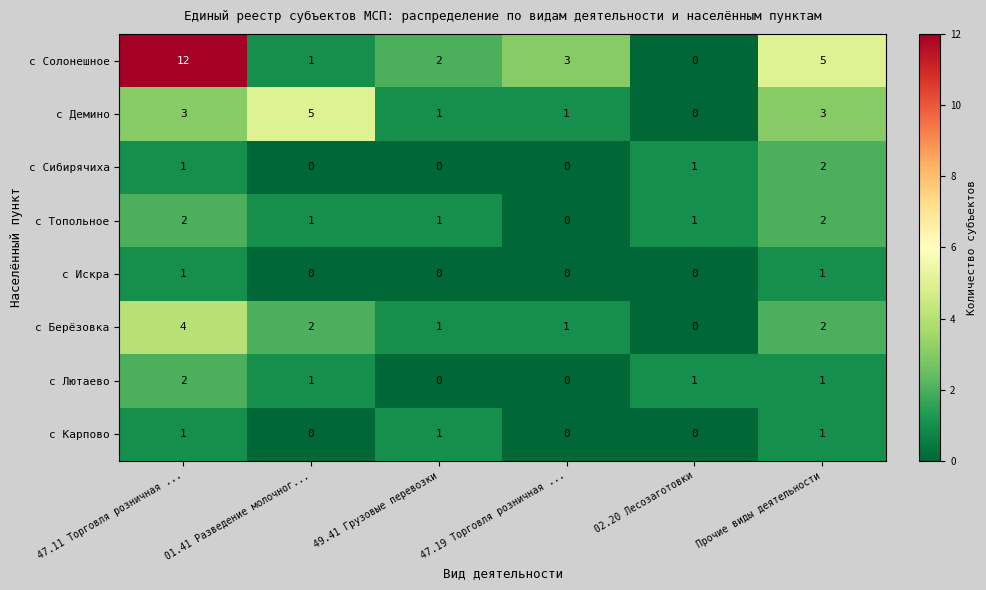

What is the spread (max minus min) of values at 47.19 Торговля розничная ...?

3